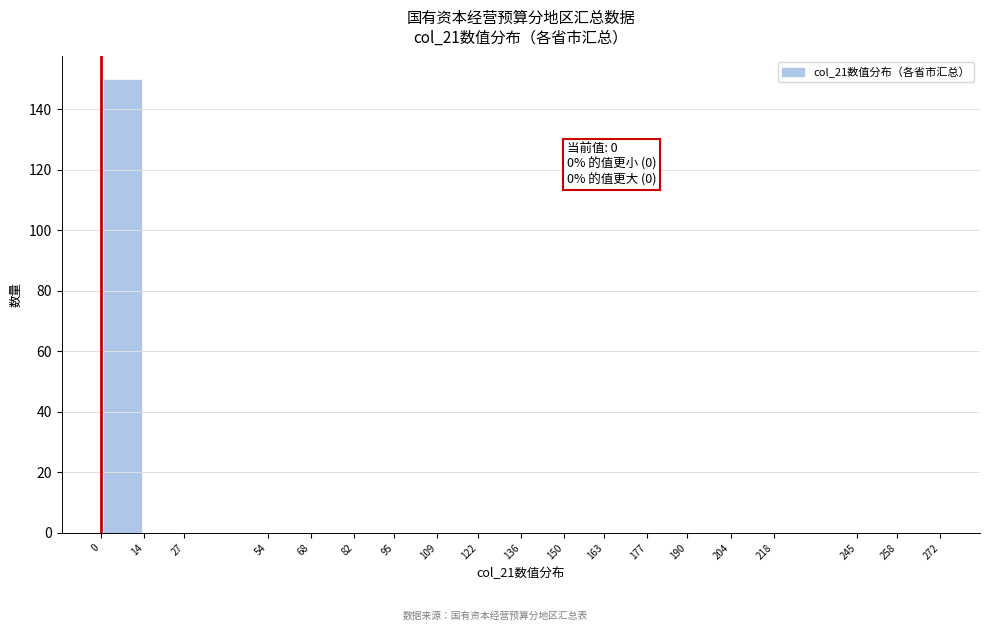

Which range on the x-axis has the tallest bar?

0 to 14